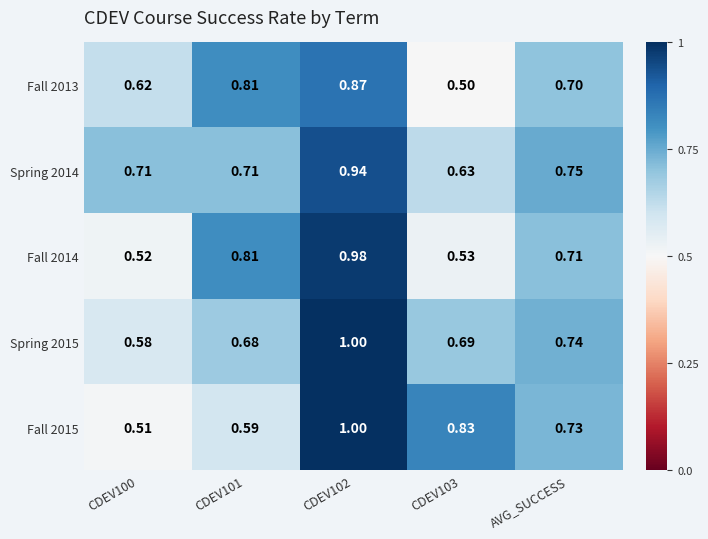

What is the greatest value displayed?

1.0